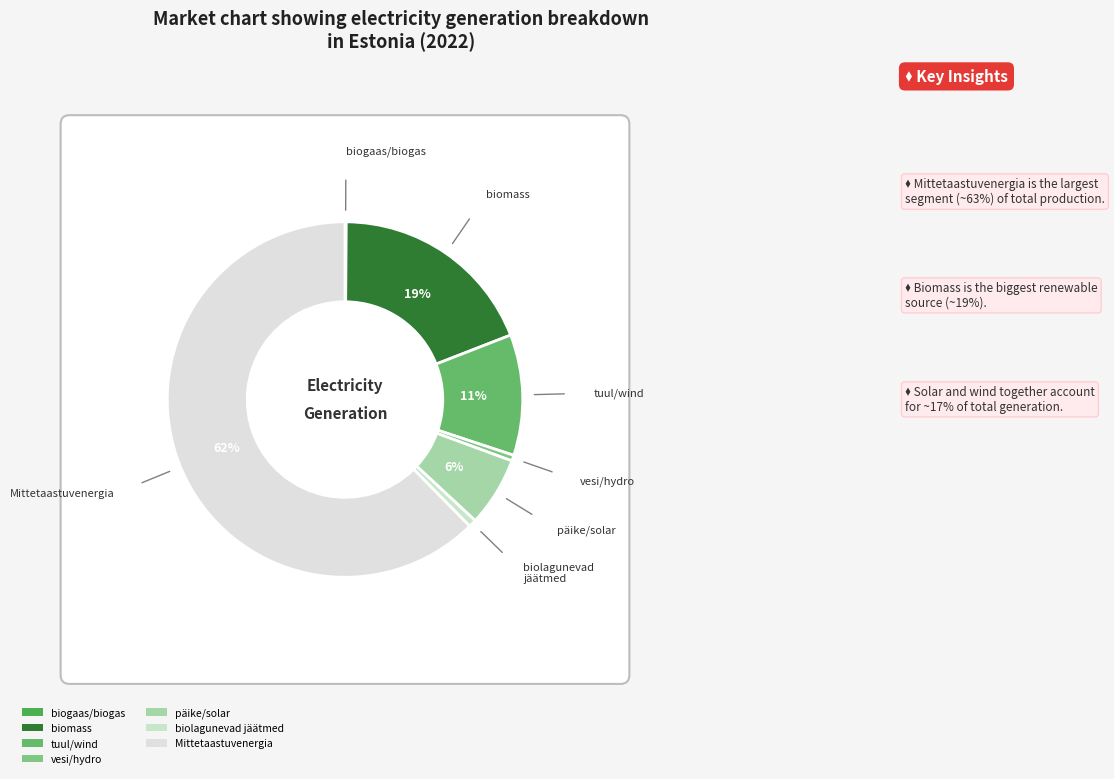

Which has a higher value, päike/solar or biogaas/biogas?

päike/solar